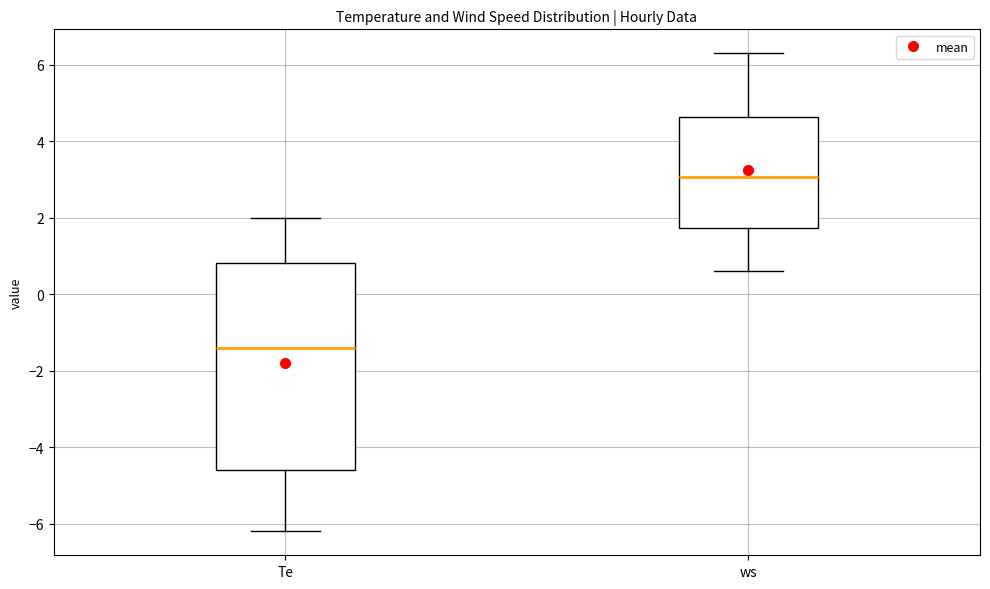

Which box's median line is the highest?

ws